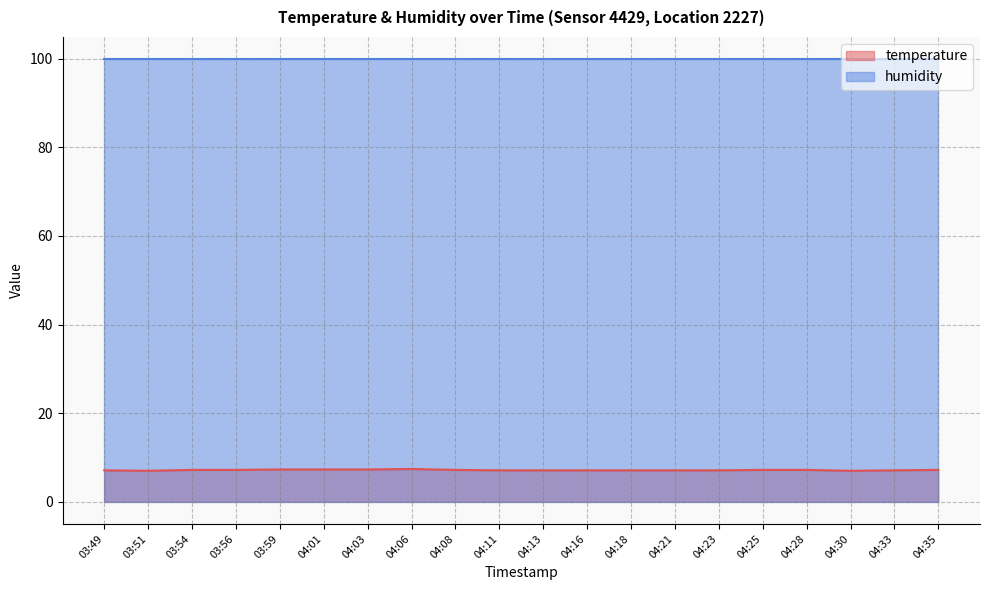

Is it true that the value at 04:11 is 3.7?

False